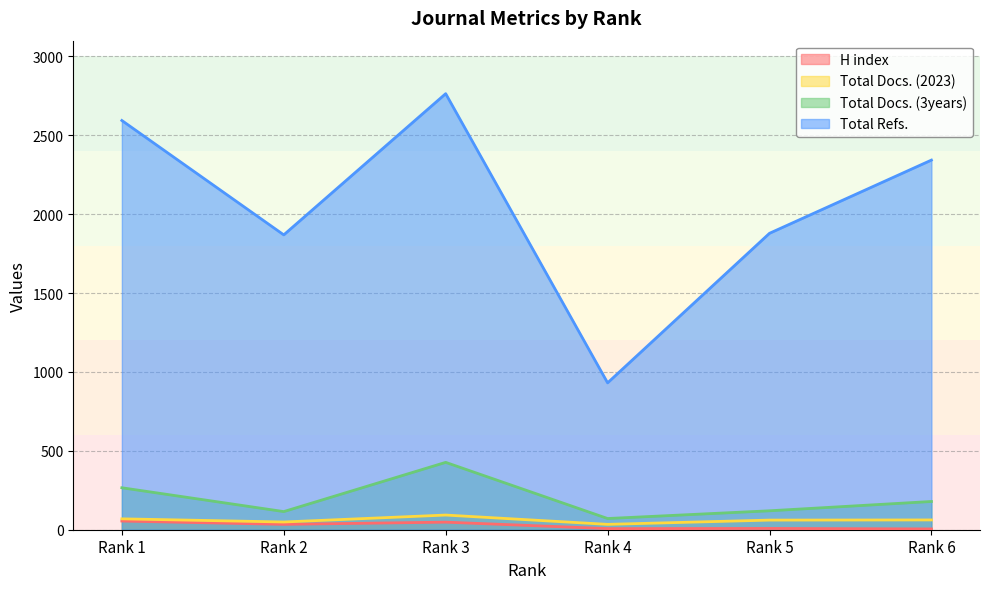

Between Rank 2 and Rank 6, which series saw the biggest shift?

Total Refs.